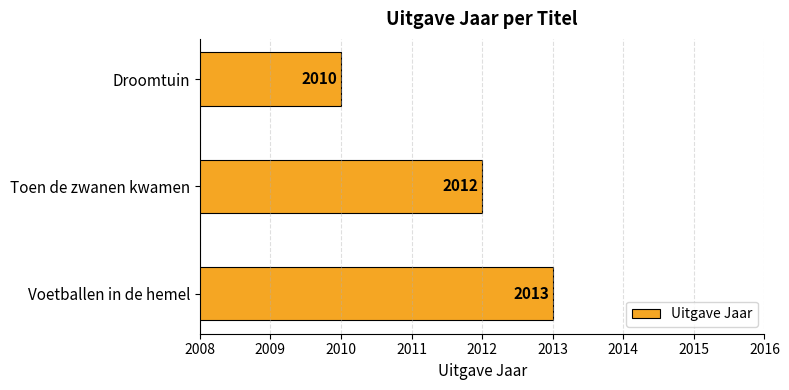

Rank the categories by value from lowest to highest.

Droomtuin, Toen de zwanen kwamen, Voetballen in de hemel